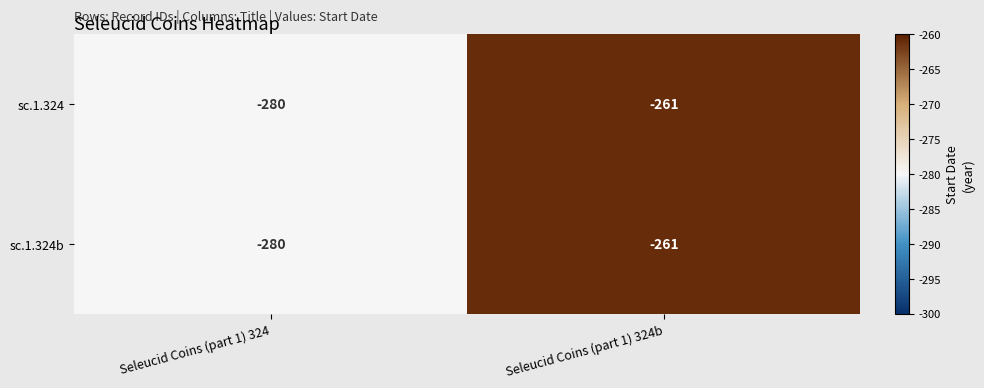

How many distinct data groups are displayed?

2